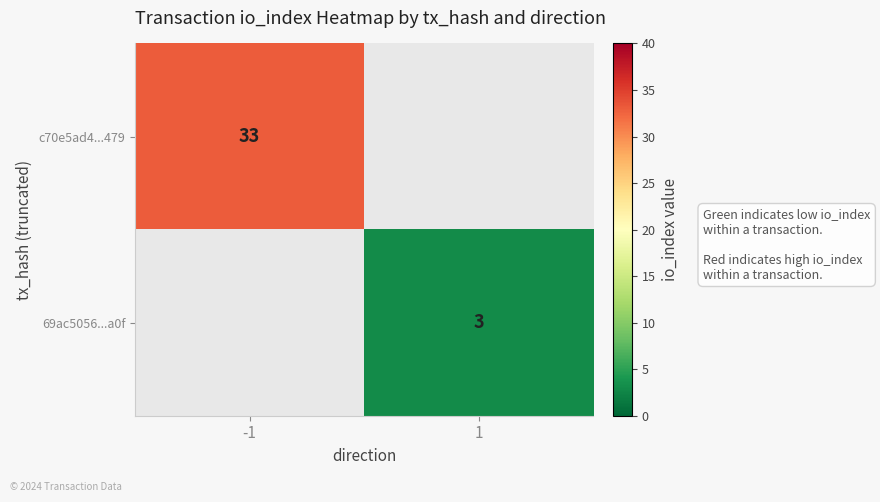

True or false: 69ac5056...a0f has a value of 1 at 1.

False